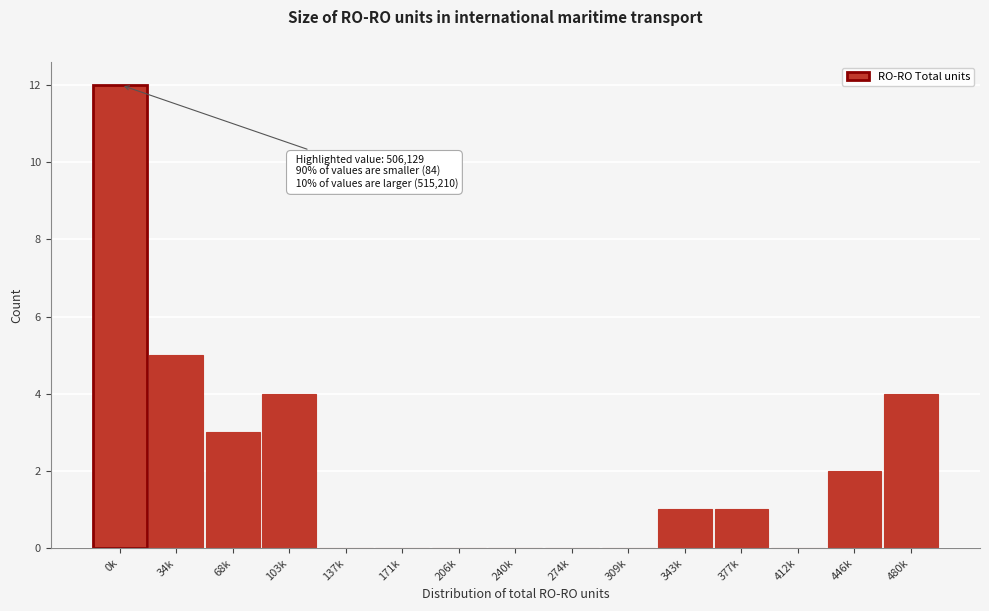

Reading left to right, extract all data points from this chart.

0k=12	34k=5	68k=3	103k=4	137k=0	171k=0	206k=0	240k=0	274k=0	309k=0	343k=1	377k=1	412k=0	446k=2	480k=4